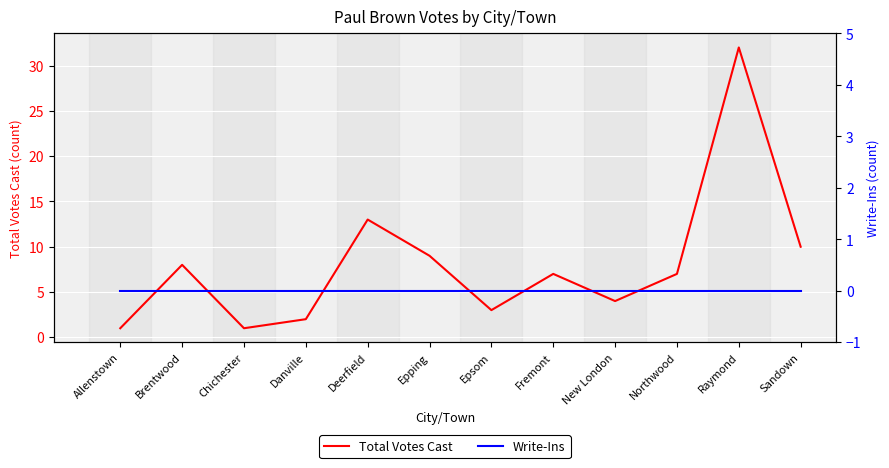

What is the difference between the maximum and second lowest values in the Total Votes Cast series?

31